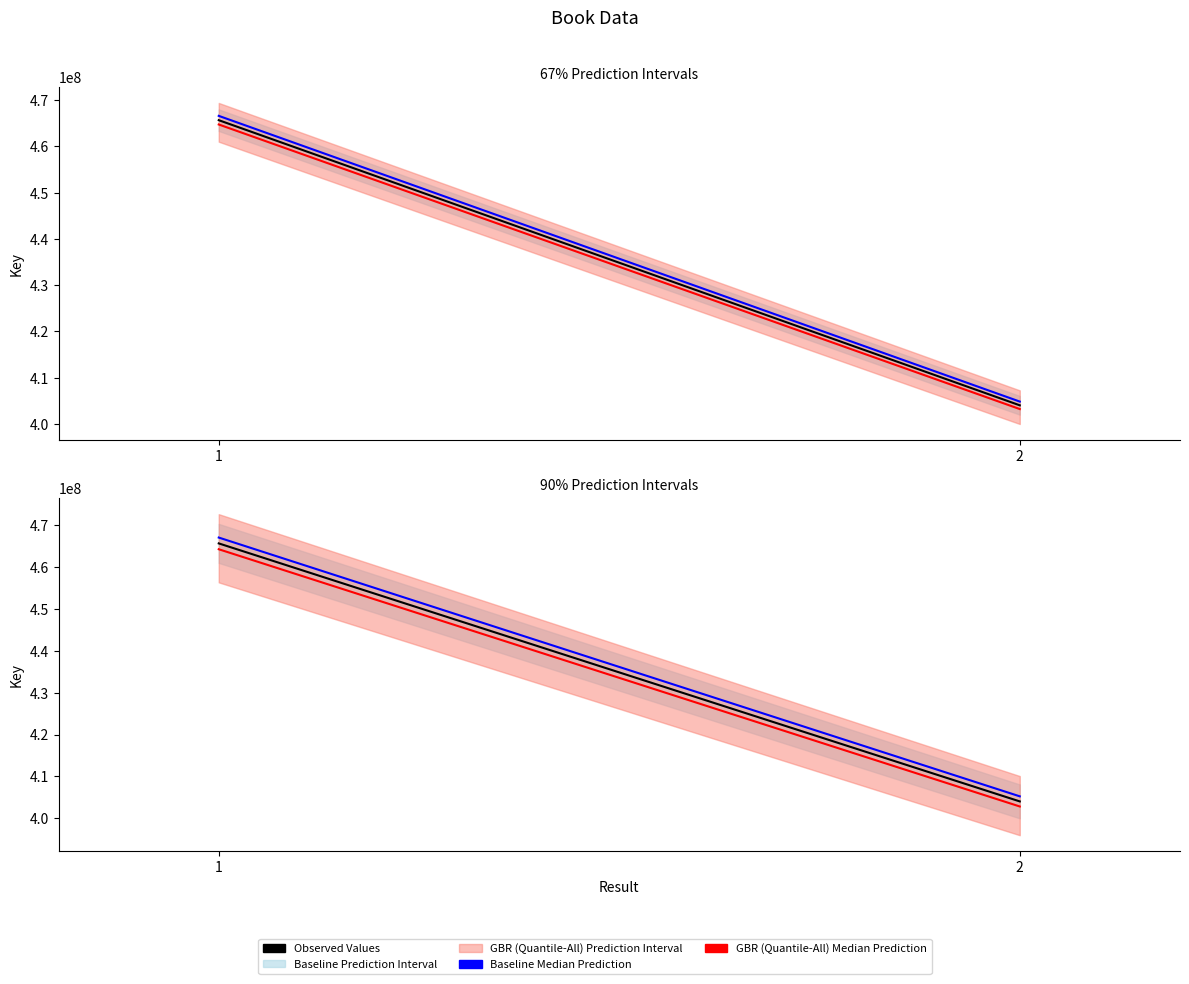

Is the value of Baseline Median Prediction at 1 greater than the value of Observed Values at 1?

Yes